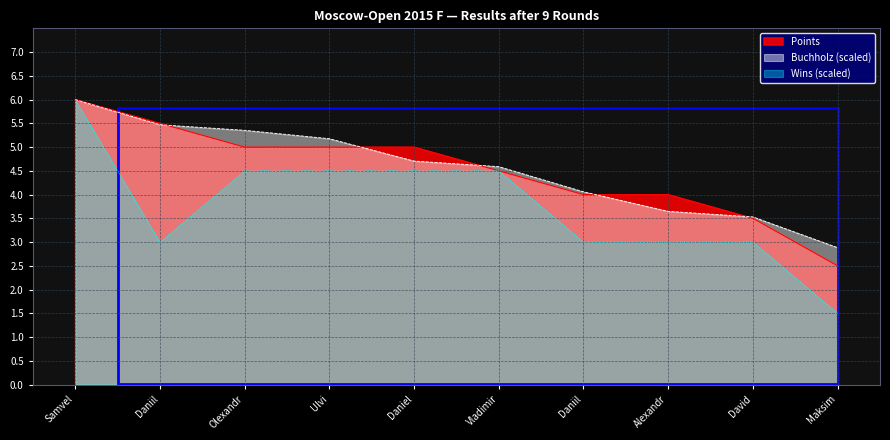

True or false: Buchholz and Win cross at least once.

False